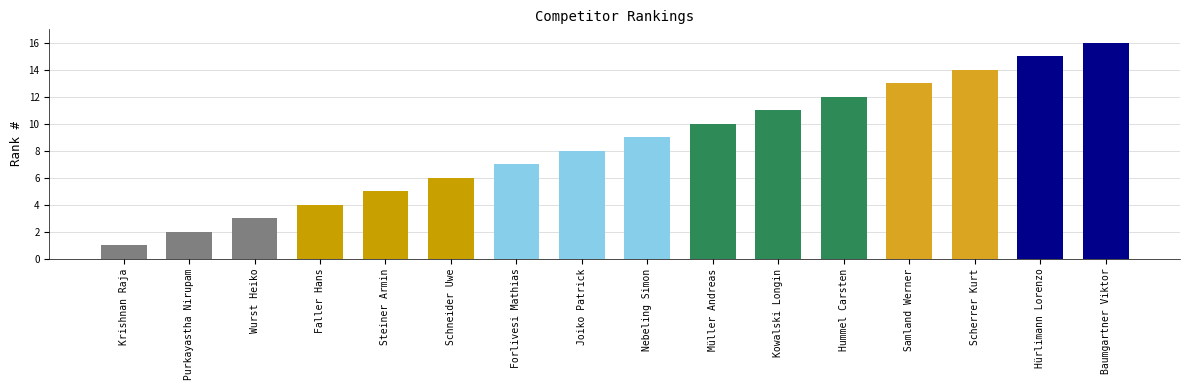

What is the smallest value displayed?

1